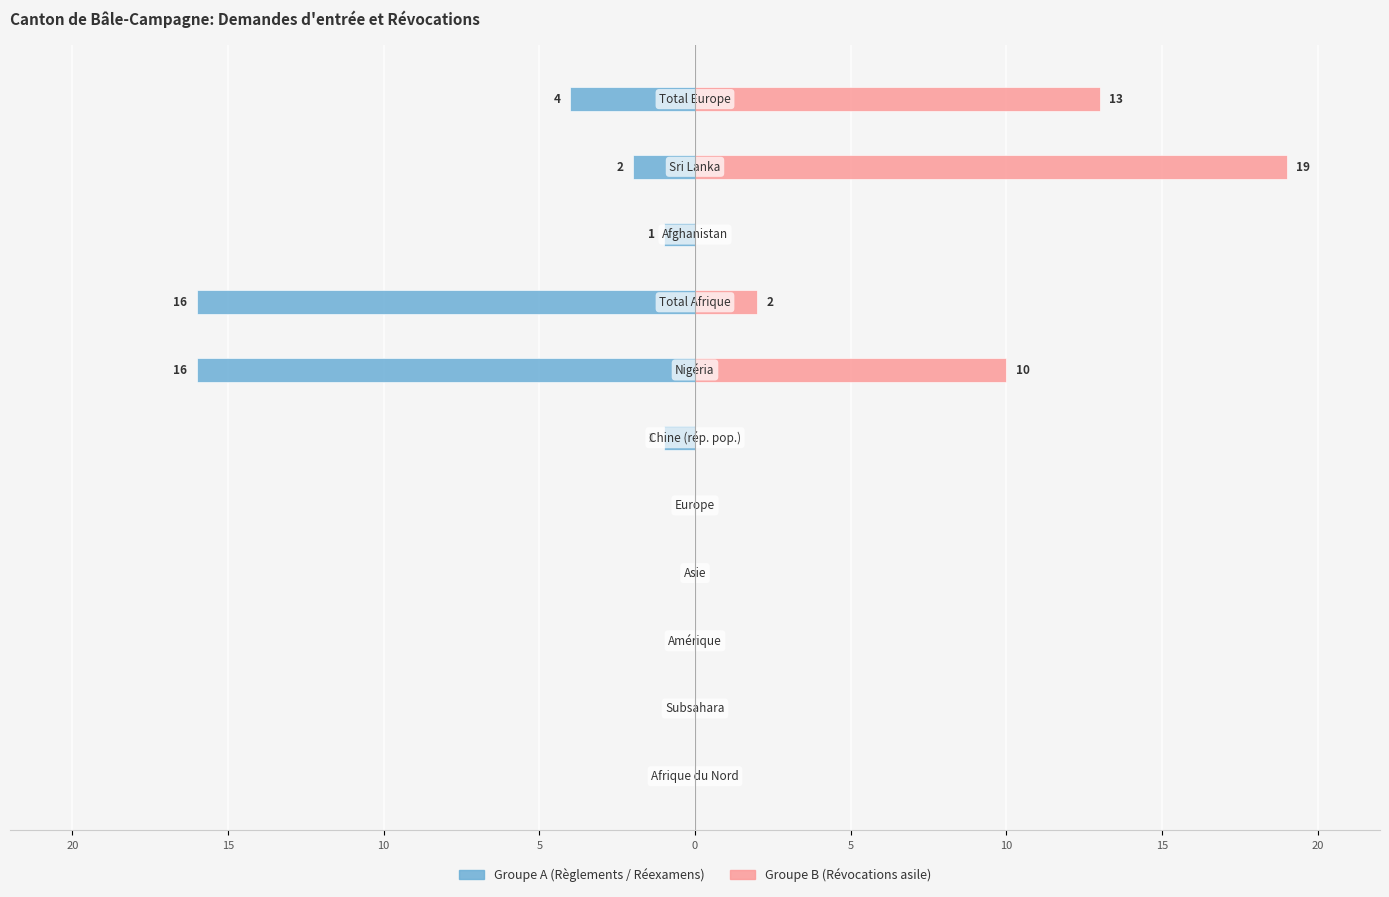

What is the sum of all Groupe B values?

44